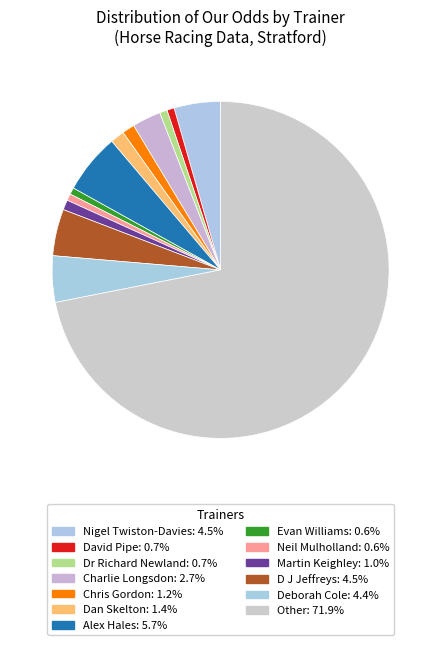

What is the smallest slice in the pie chart?

Neil Mulholland